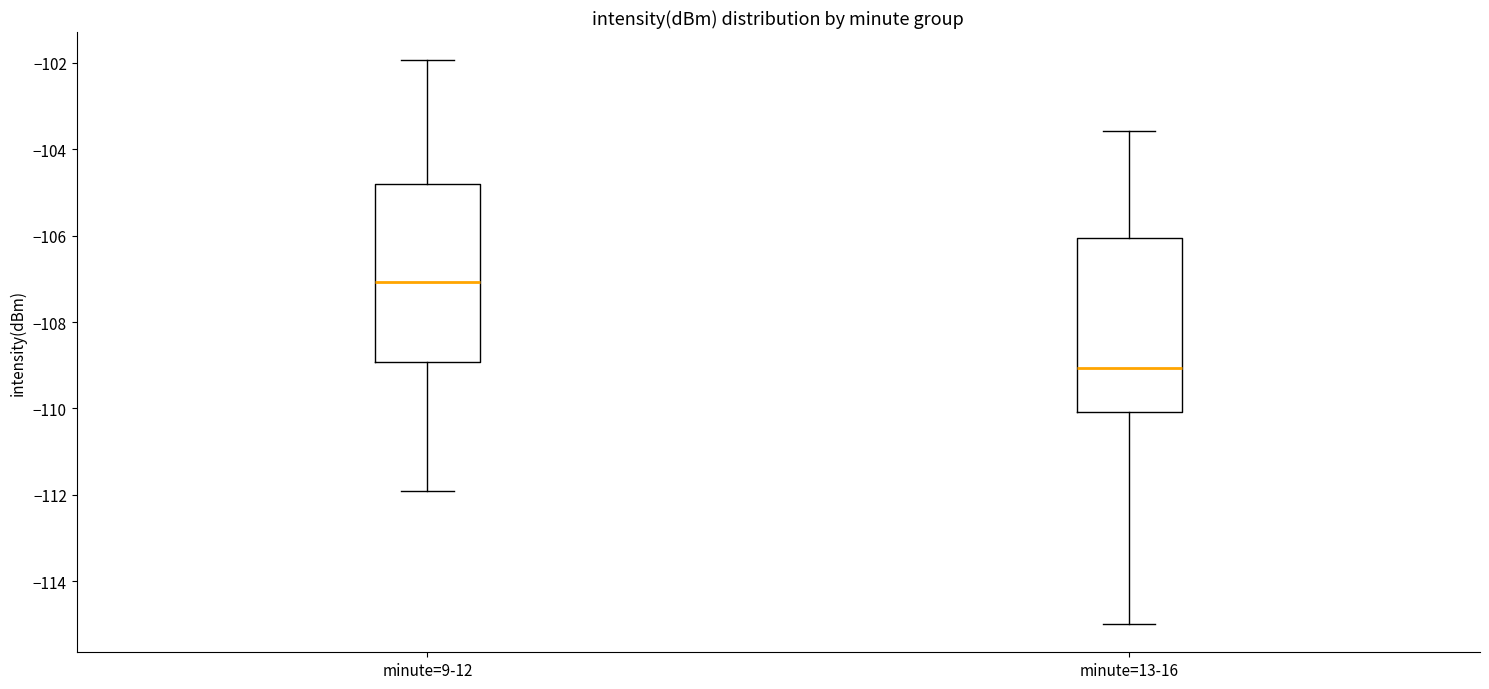

Where is the lower edge of the box for minute=9-12 on the y-axis? The values are not printed on the chart, so give them approximately, as read against the axis.

-109.0